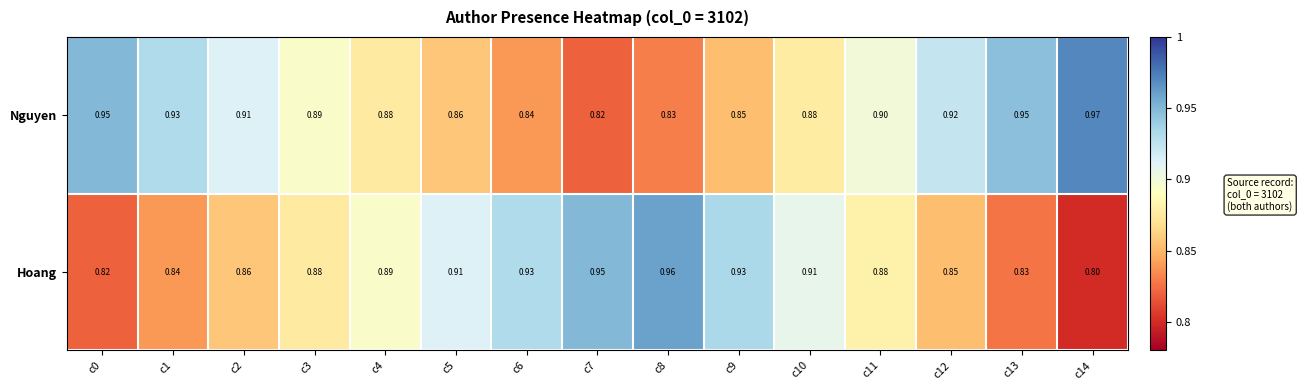

Rank the series by their average value, from lowest to highest.

Hoang, Nguyen